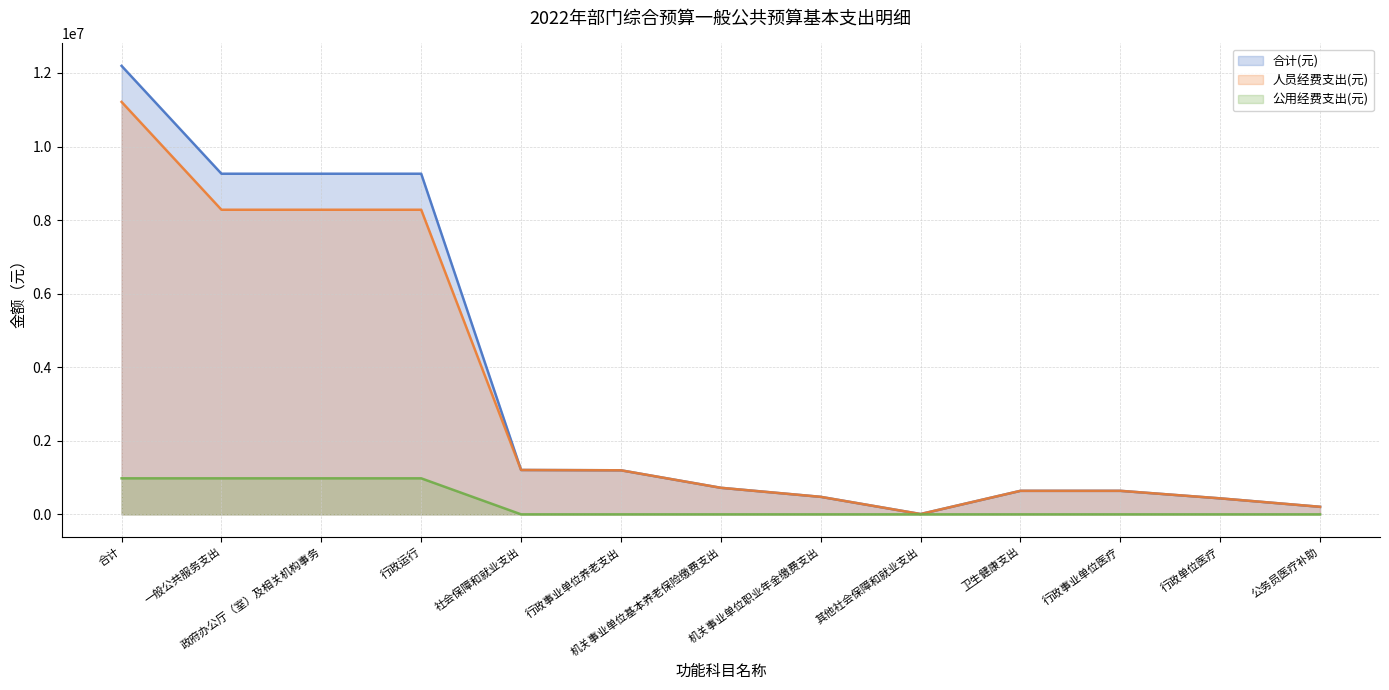

What is the label of the 8th point from the left?

机关事业单位职业年金缴费支出